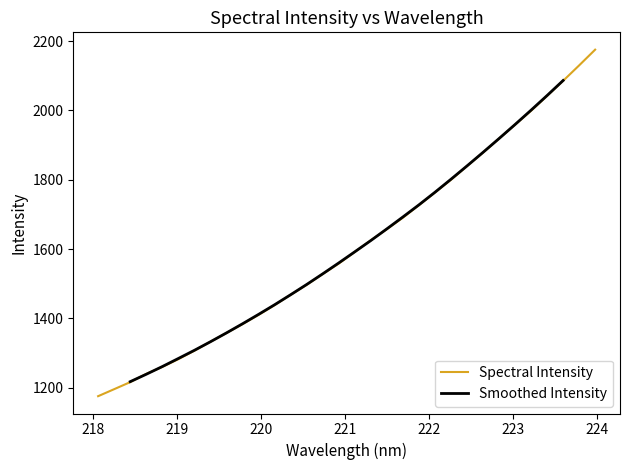

What is the label of the 23rd point from the left?

222.263